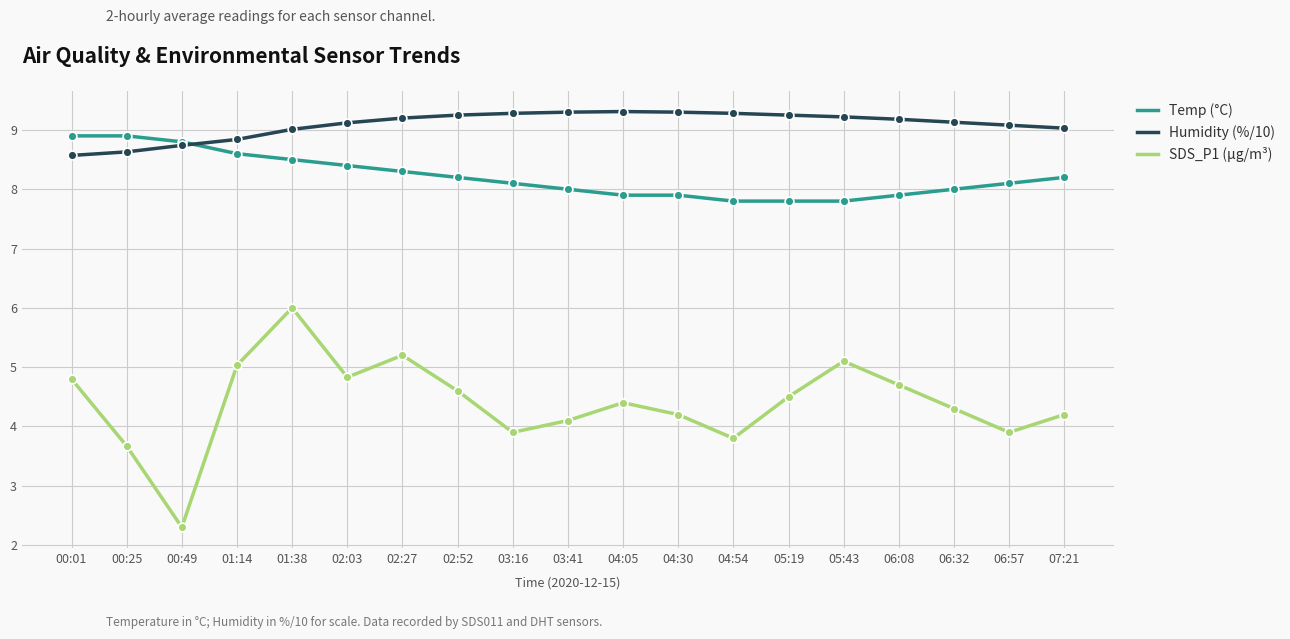

At how many categories does at least one series exceed 4?

19